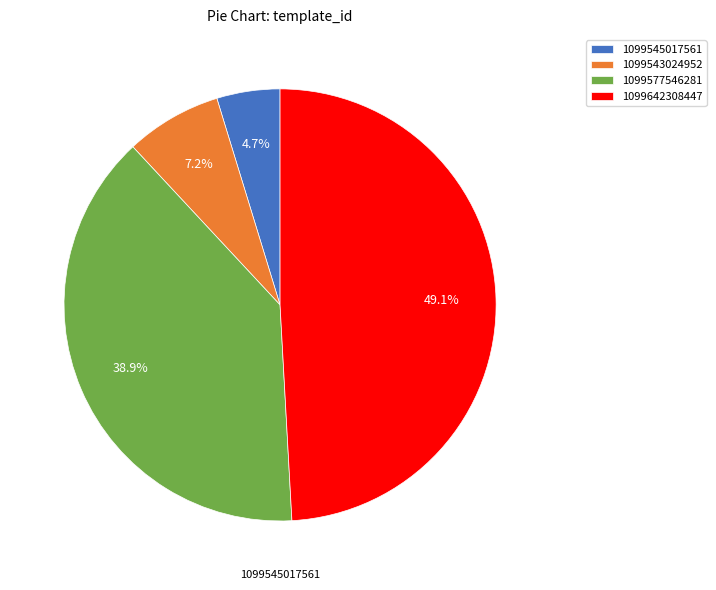

How many segments does this pie chart have?

4